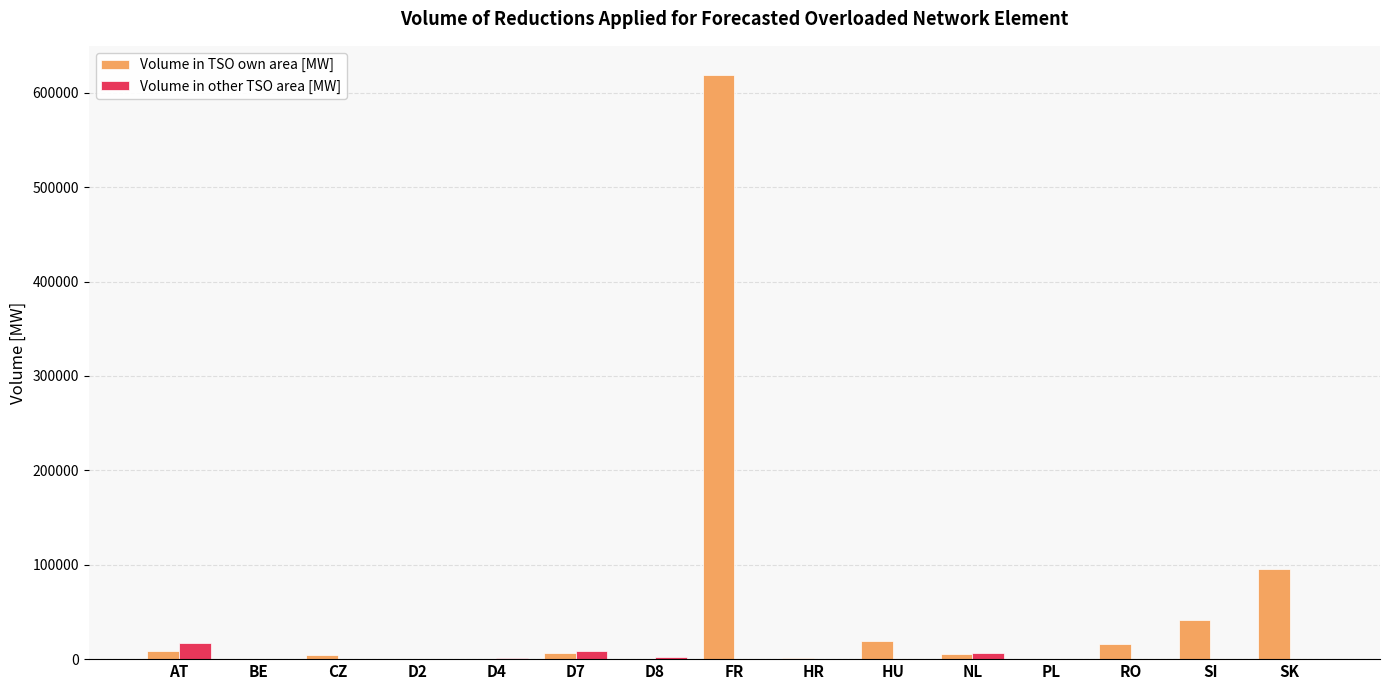

Which series changed the most between HR and SK?

Volume in TSO own area [MW]